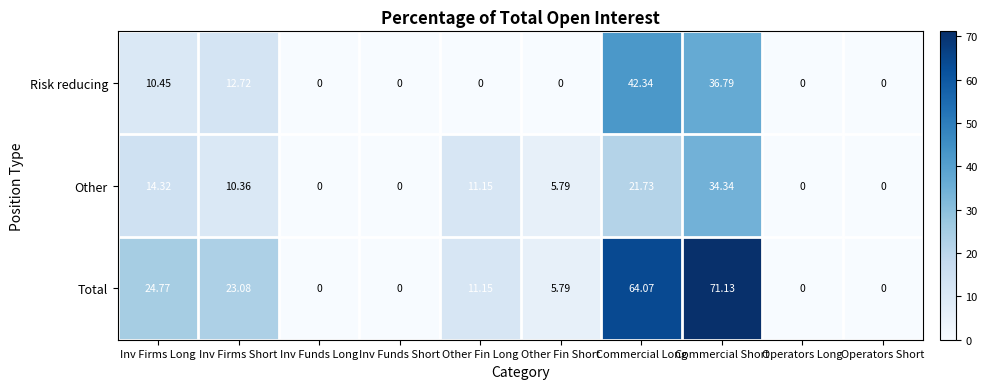

List the series in order of their peak value, highest first.

Total, Risk reducing, Other